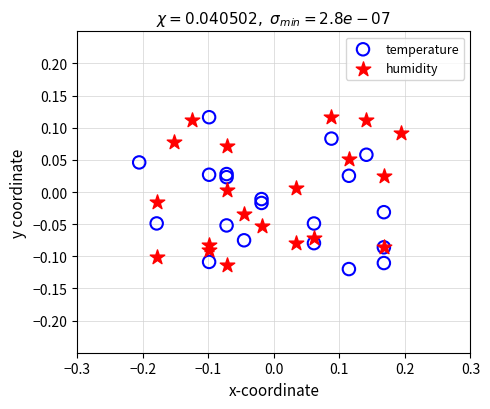

What are all the series names shown in the legend?

temperature, humidity